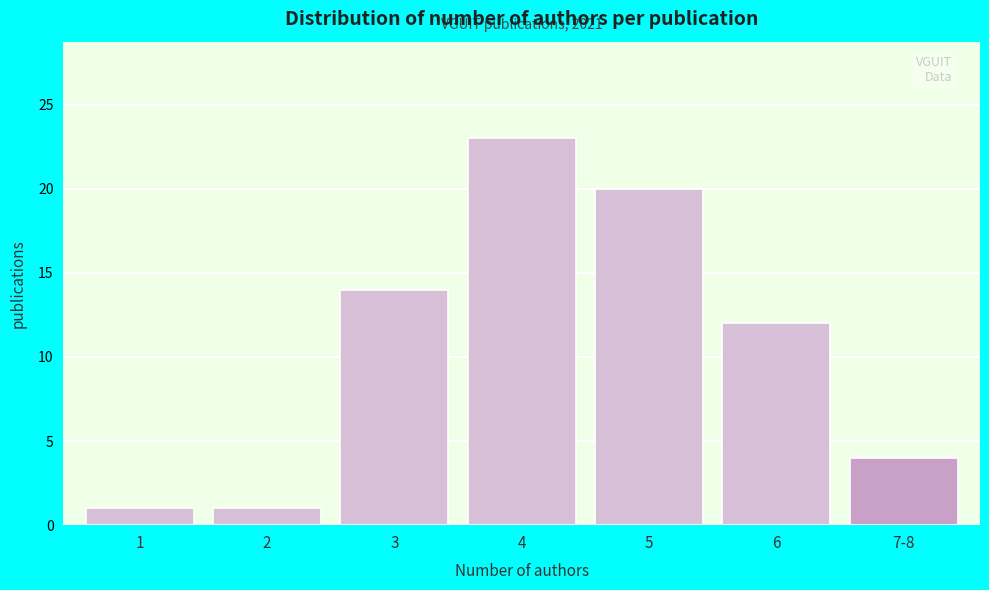

Reading right to left, list all the values displayed in this chart.

4	12	20	23	14	1	1